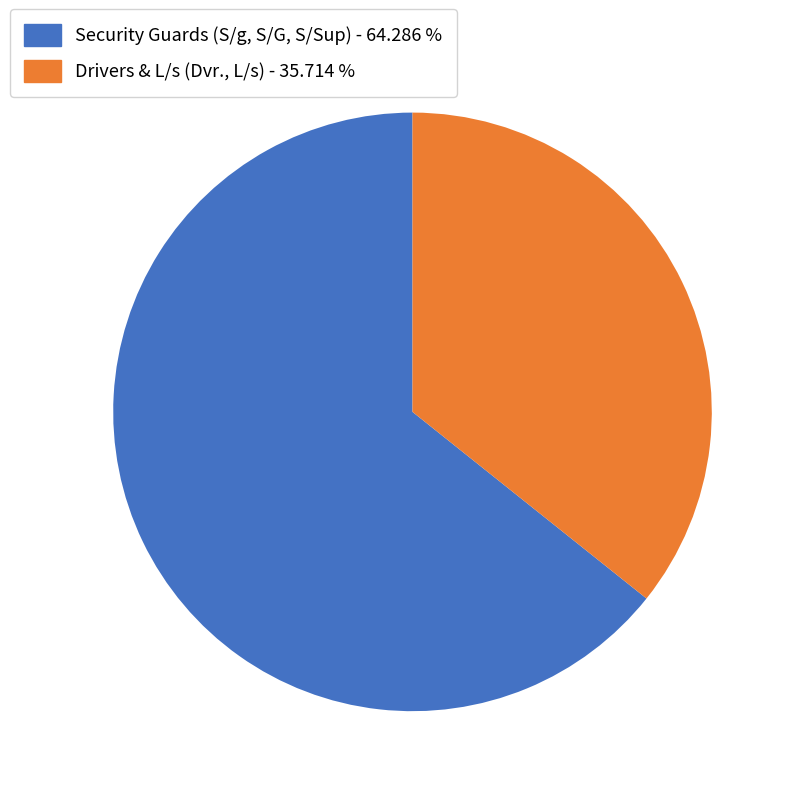

Is there any slice that represents more than half of the pie?

Yes